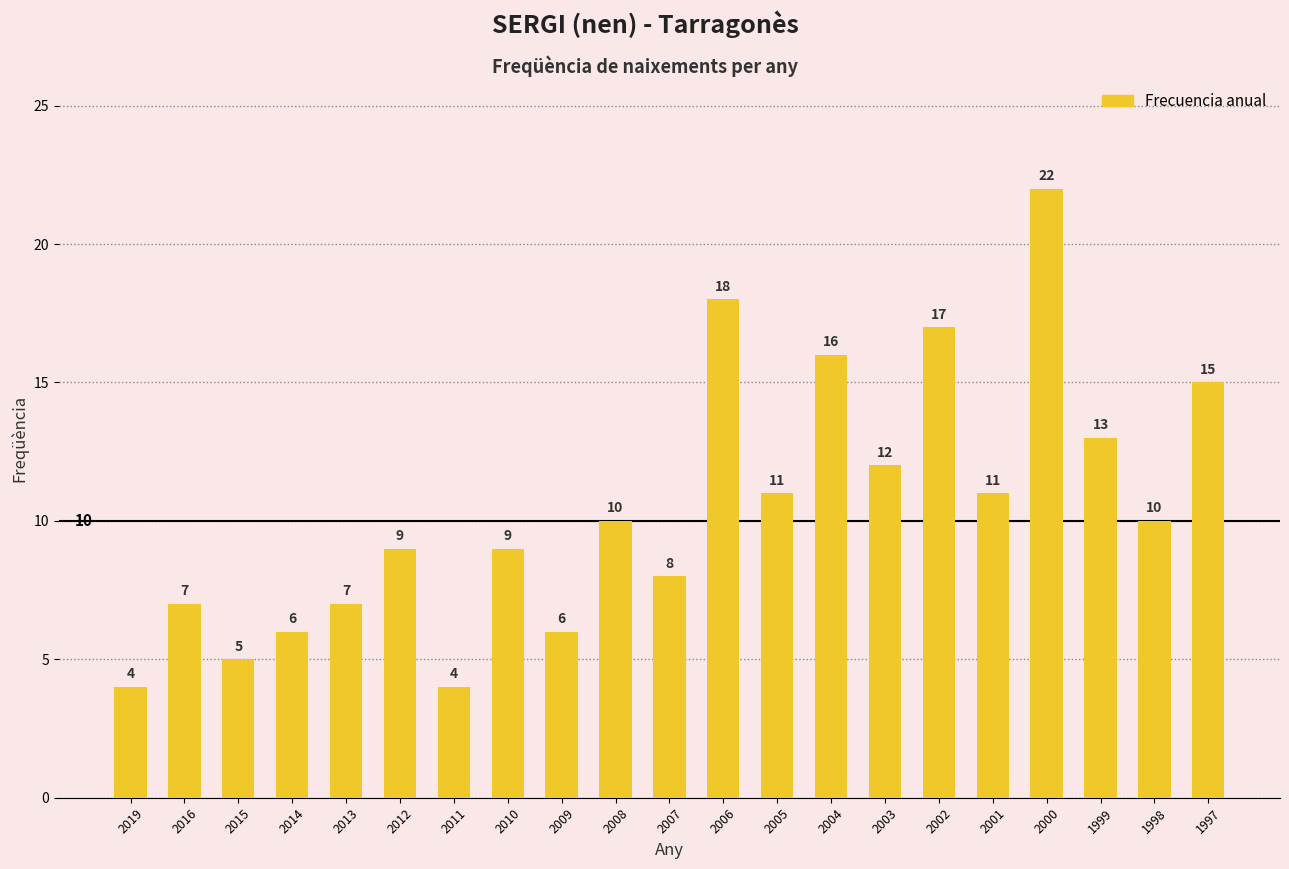

At which category does the chart reach its peak across all series?

2000